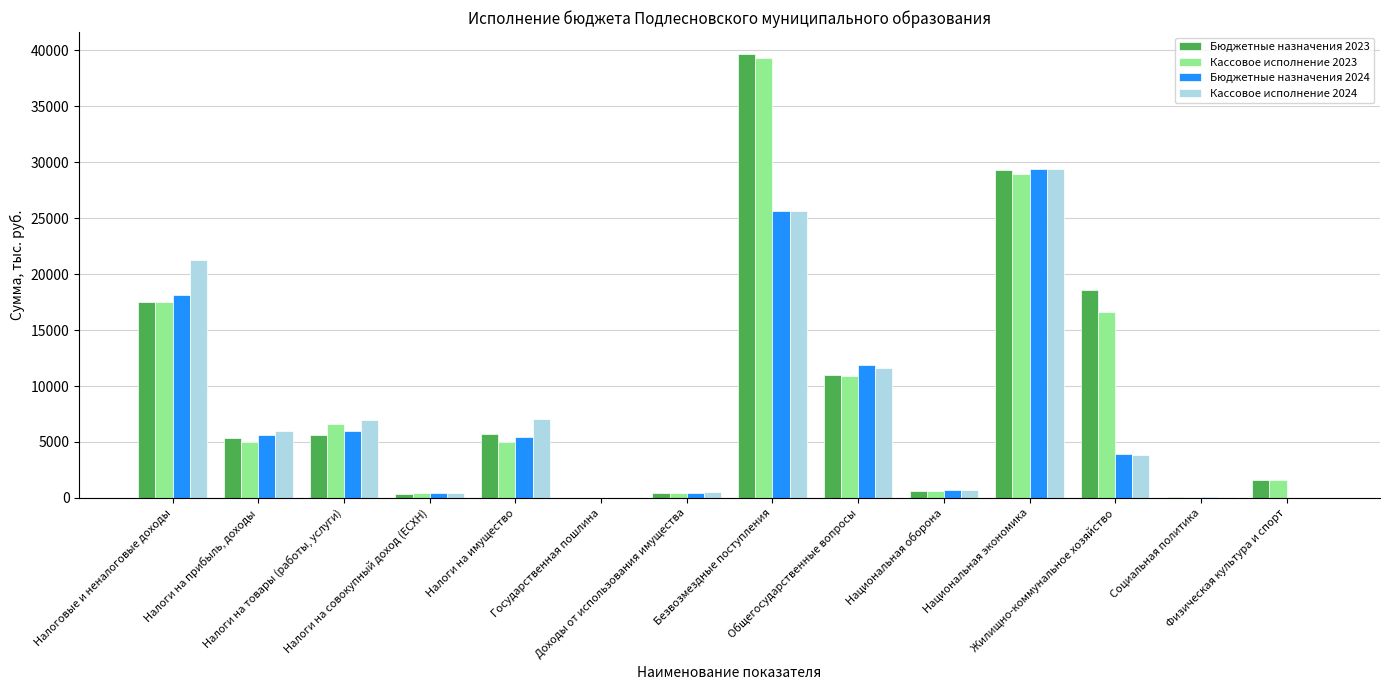

What is the greatest value displayed?

39650.3